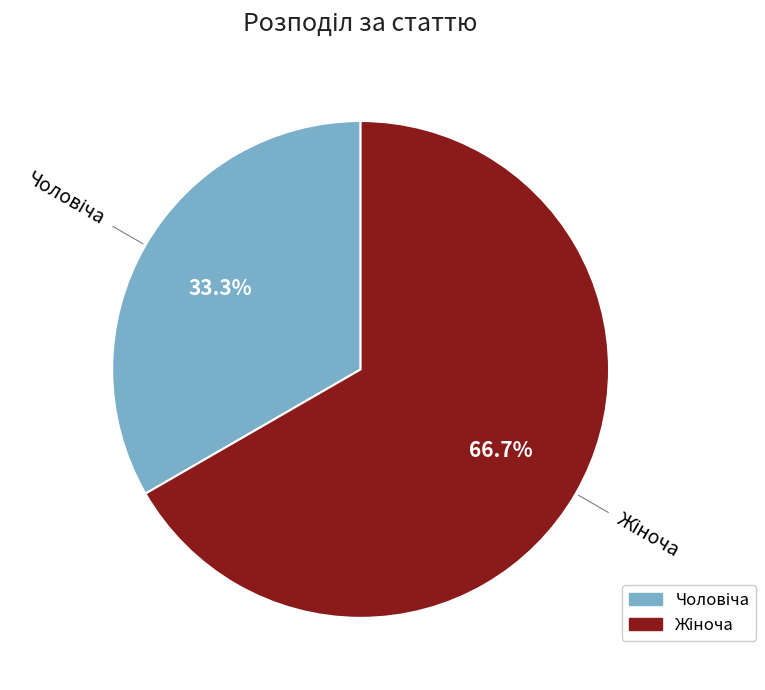

Is there a majority slice in this chart?

Yes